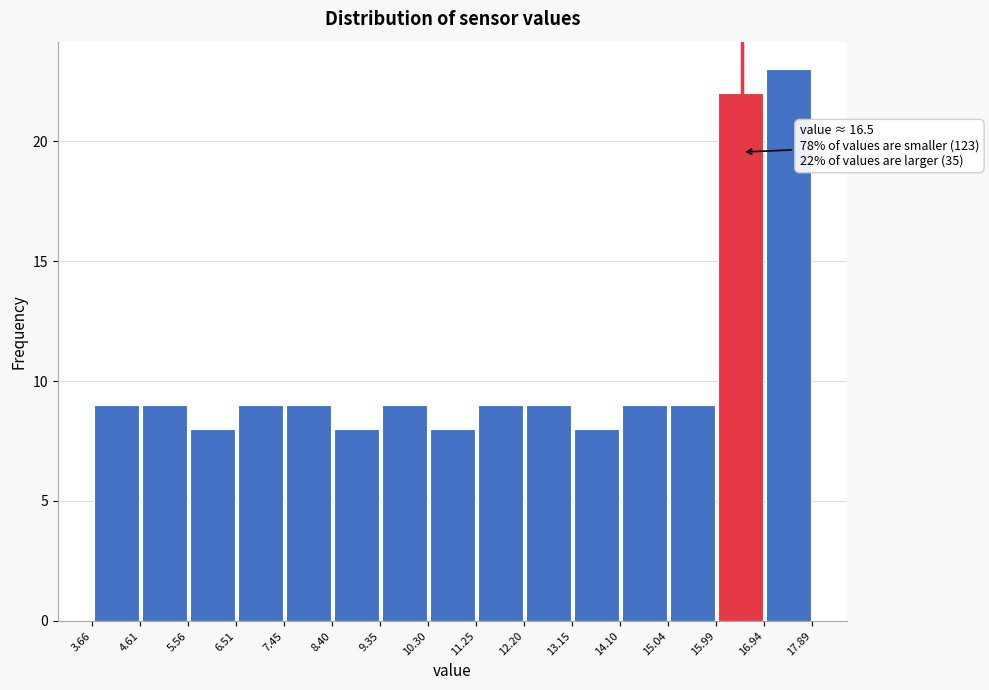

Over which range of the x-axis is the bar tallest?

16.94 to 17.89